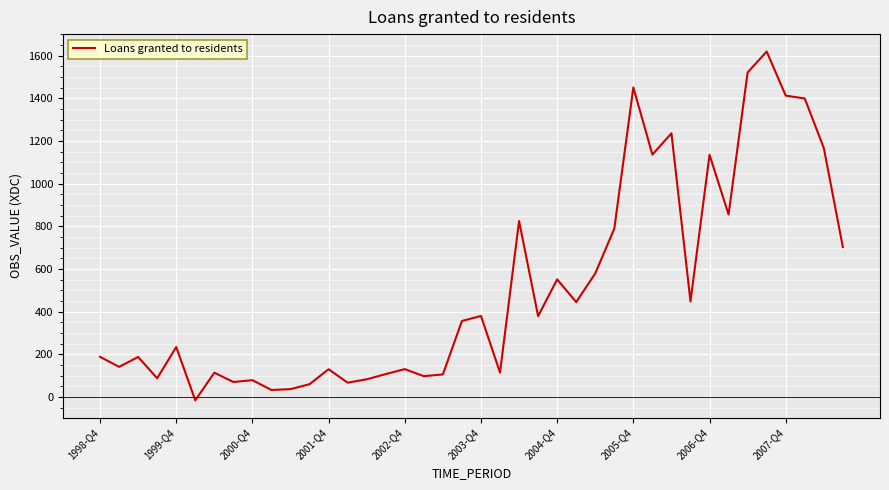

What is the difference between the maximum and minimum values?

1634.7